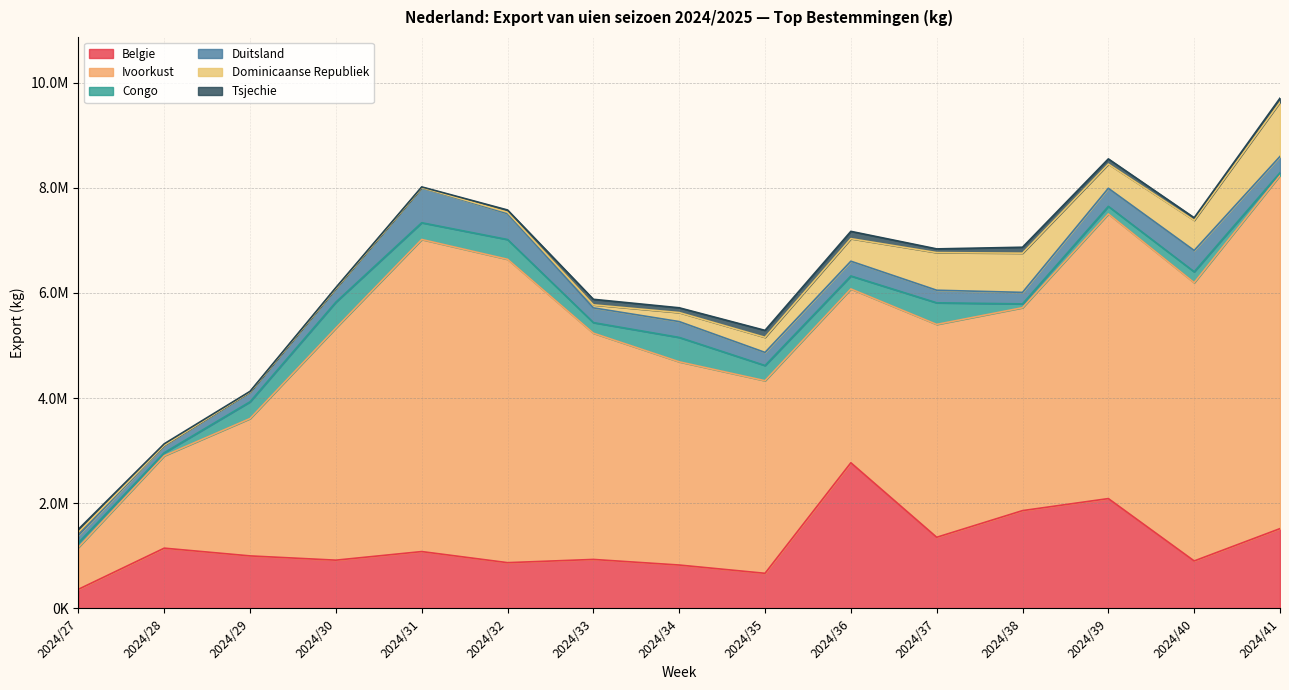

What is the difference between the maximum and second lowest values in the Belgie series?

2102785